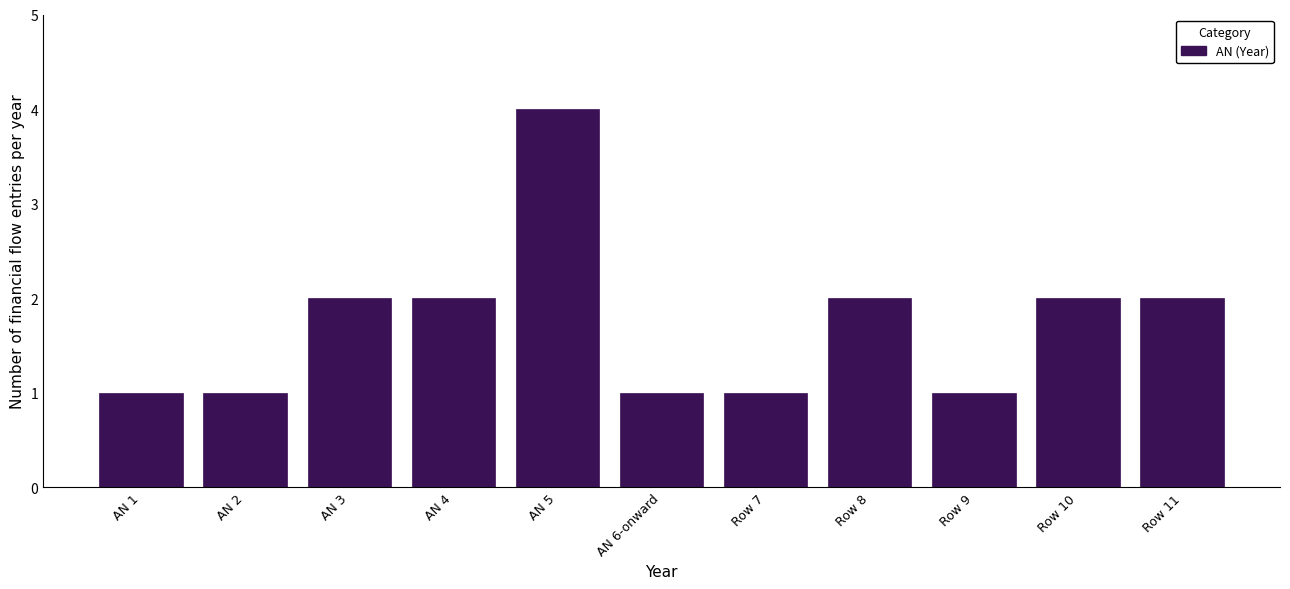

Reading left to right, what are all the values shown in this chart?

1	1	2	2	4	1	1	2	1	2	2